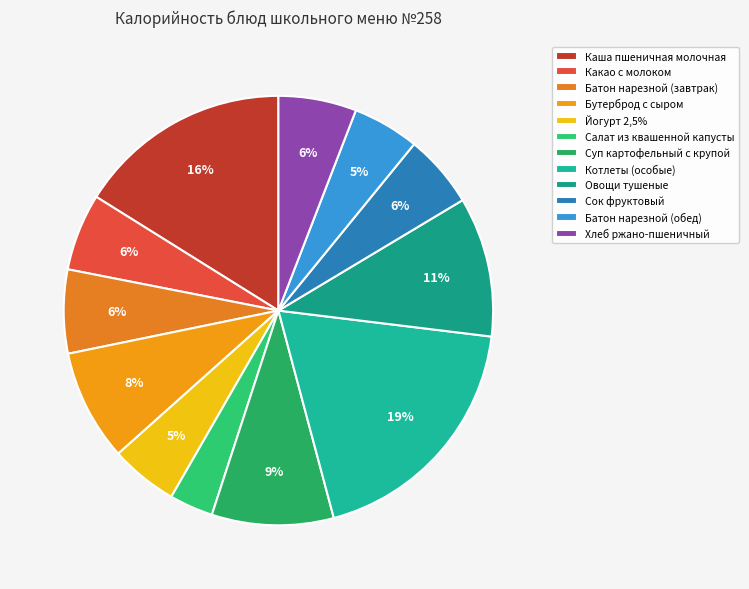

Count the number of slices in the pie.

12